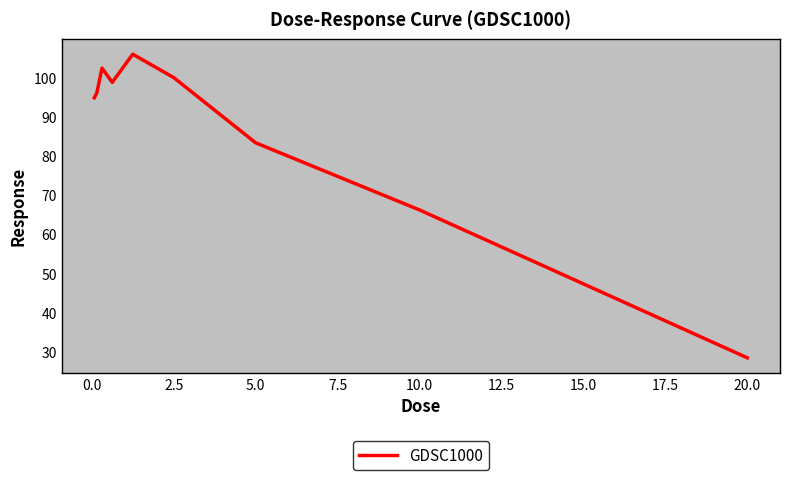

What is the difference between the maximum and minimum values?

77.6